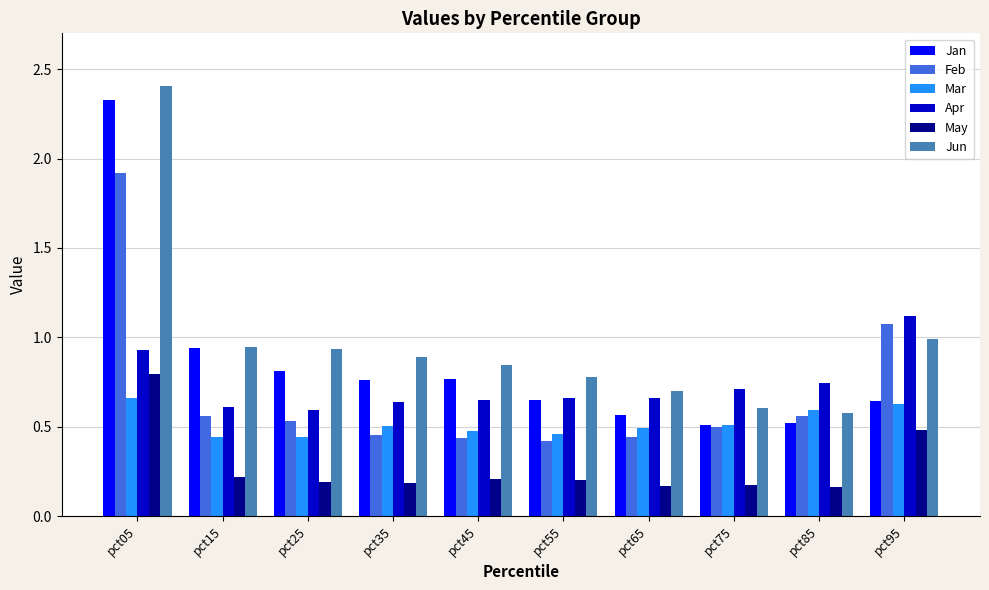

What is the sum of all Mar values?

5.2